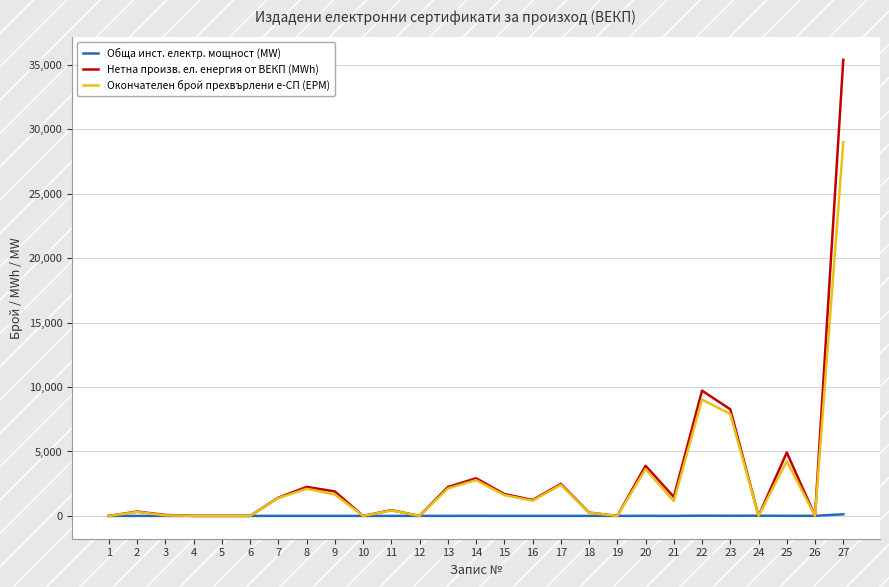

What is the maximum value shown in the chart?

35386.5